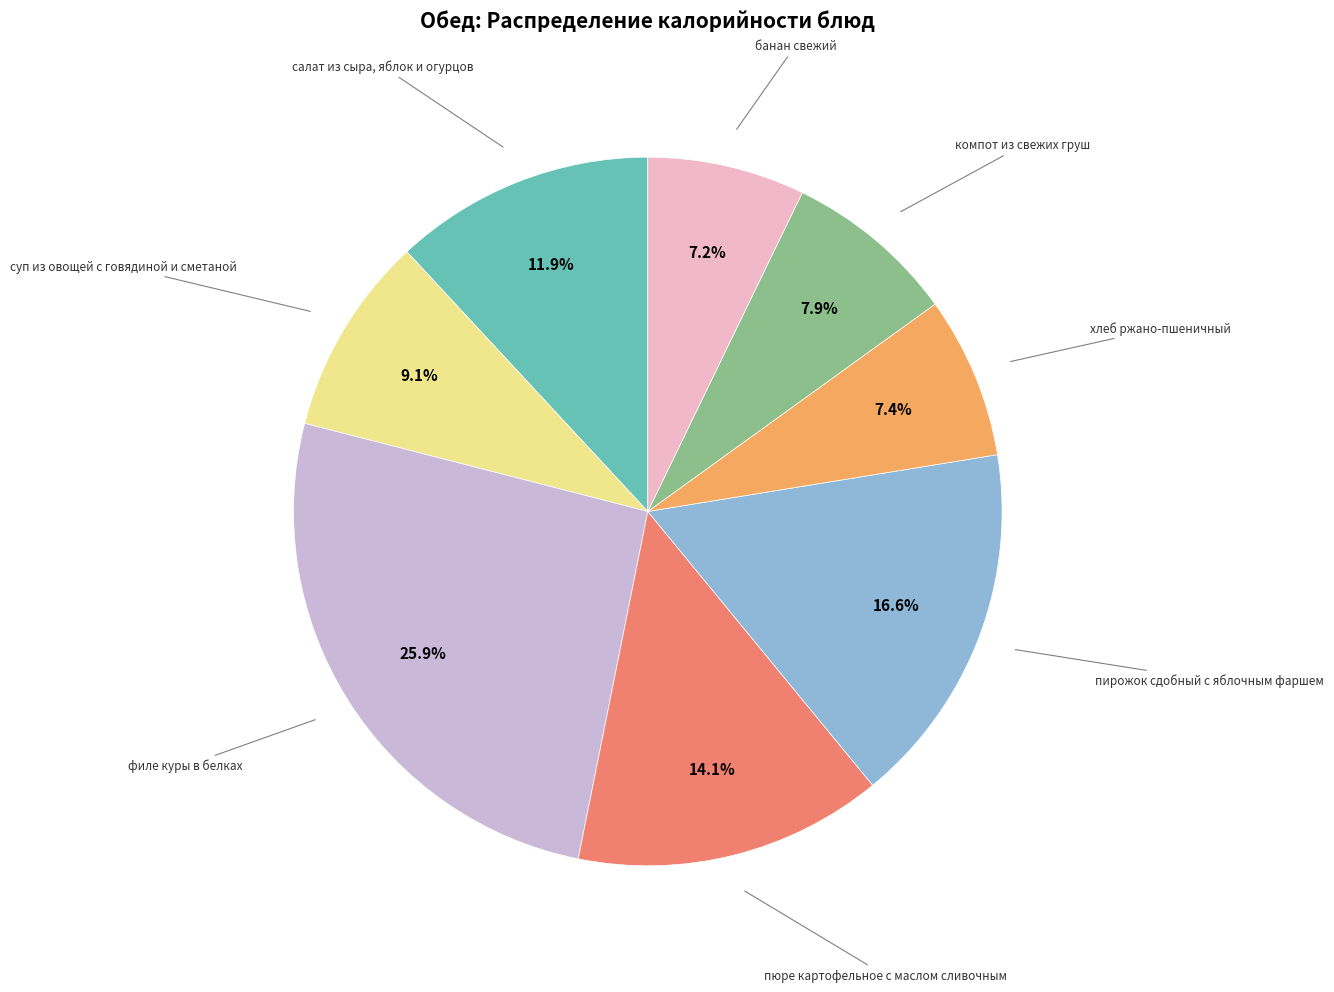

How many segments does this pie chart have?

8